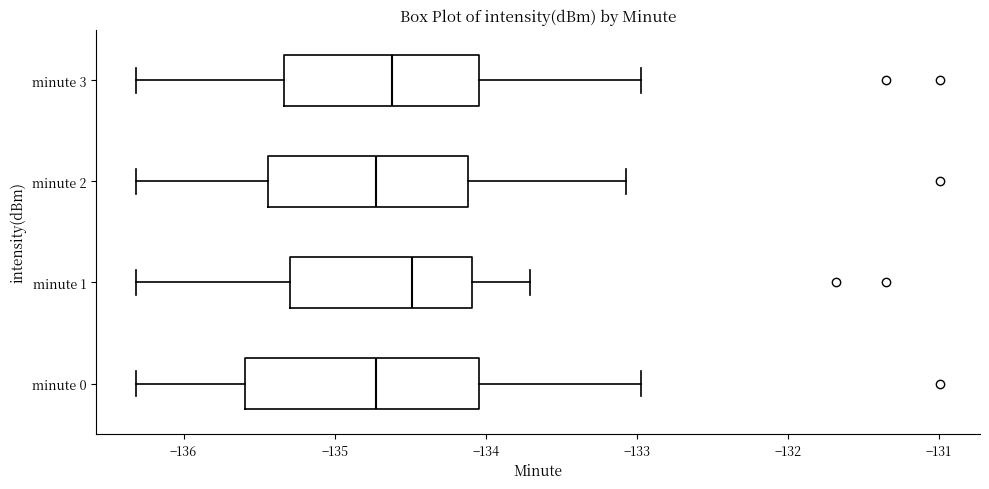

Which box has the furthest to the right median line?

minute 1